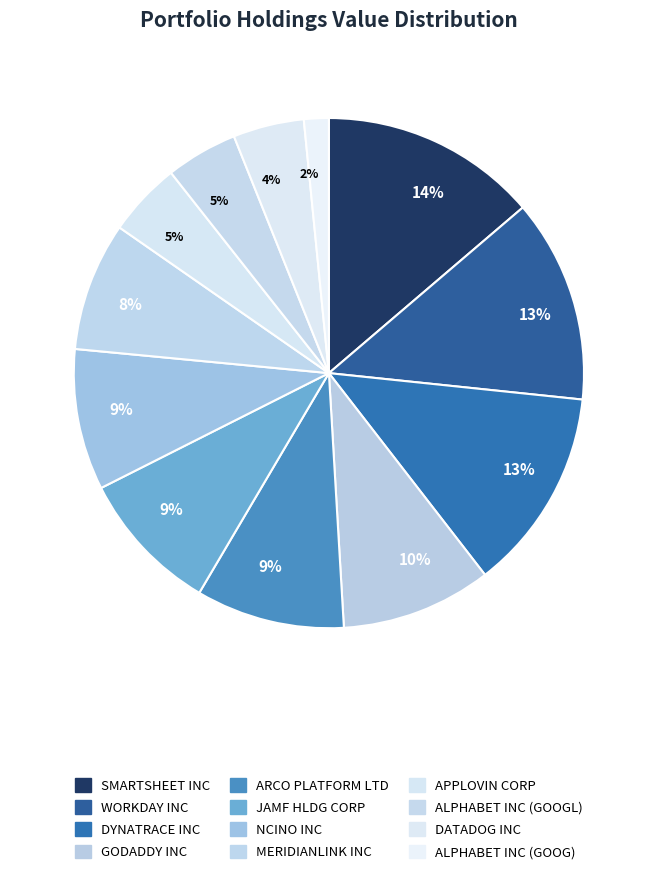

How many segments does this pie chart have?

12